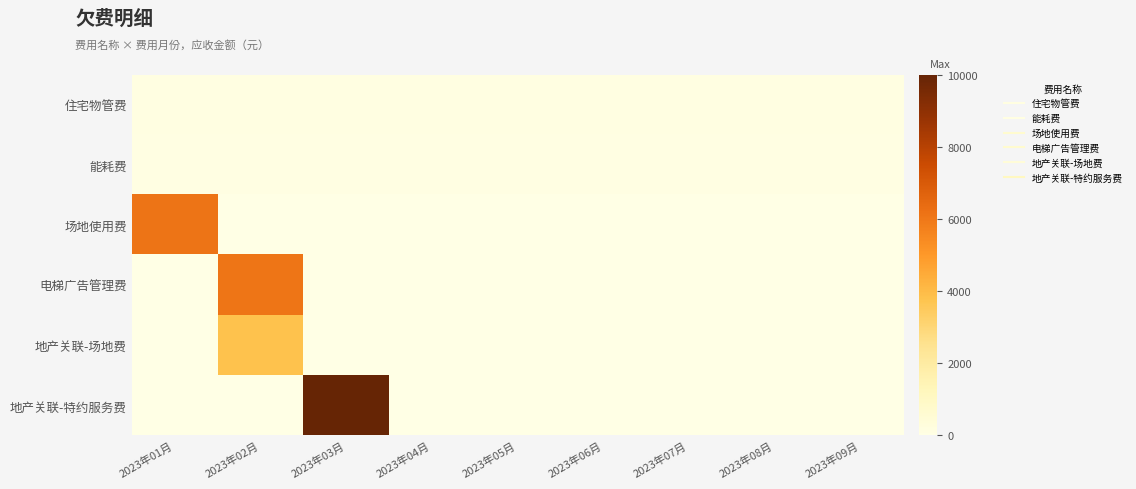

What is the total value across all series at 2023年09月?

236.8